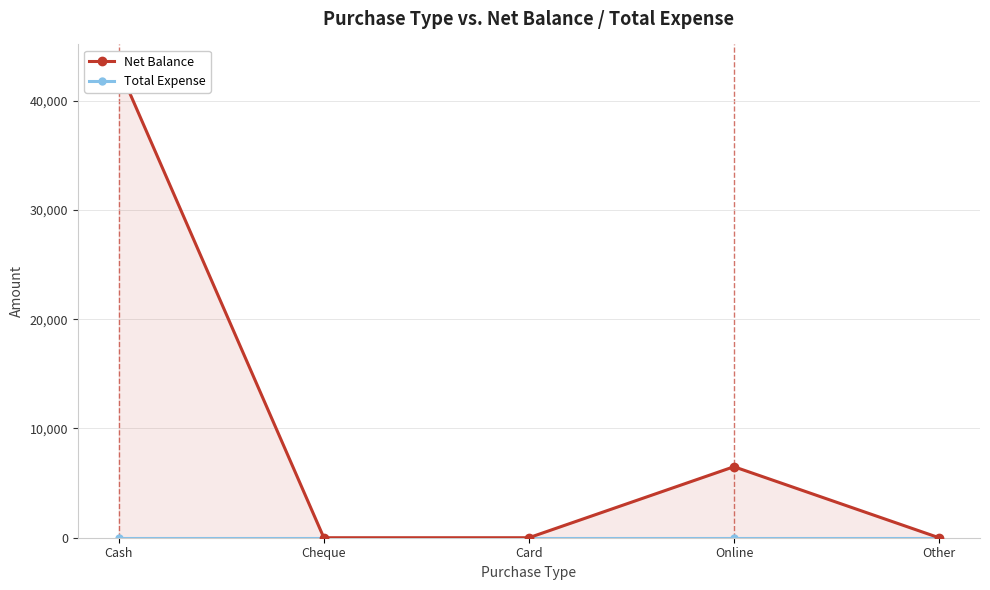

Which category has the highest value in the Total Expense series?

Cash